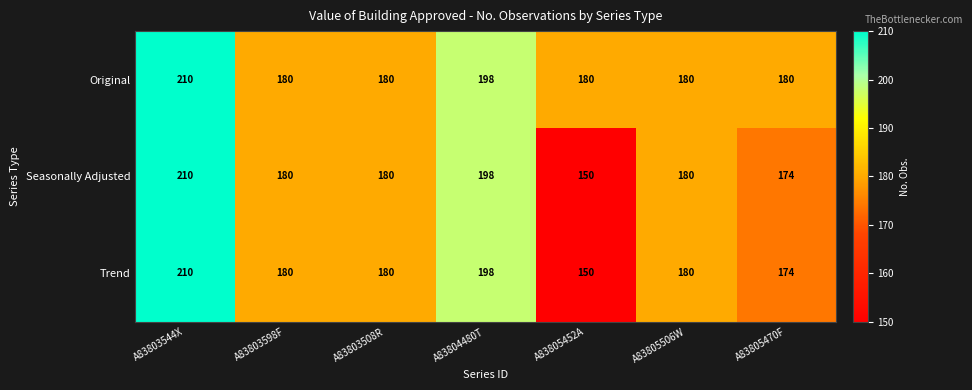

What is the average value of the Seasonally Adjusted series?

182